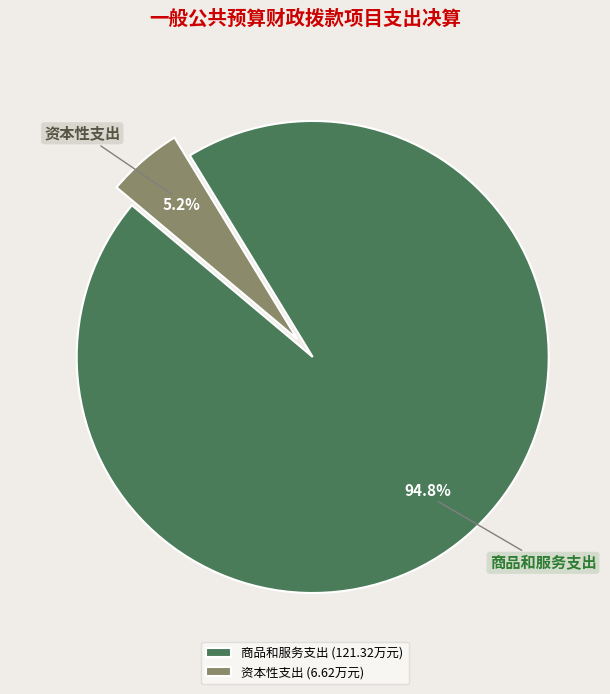

Which category has the biggest portion of the pie?

商品和服务支出